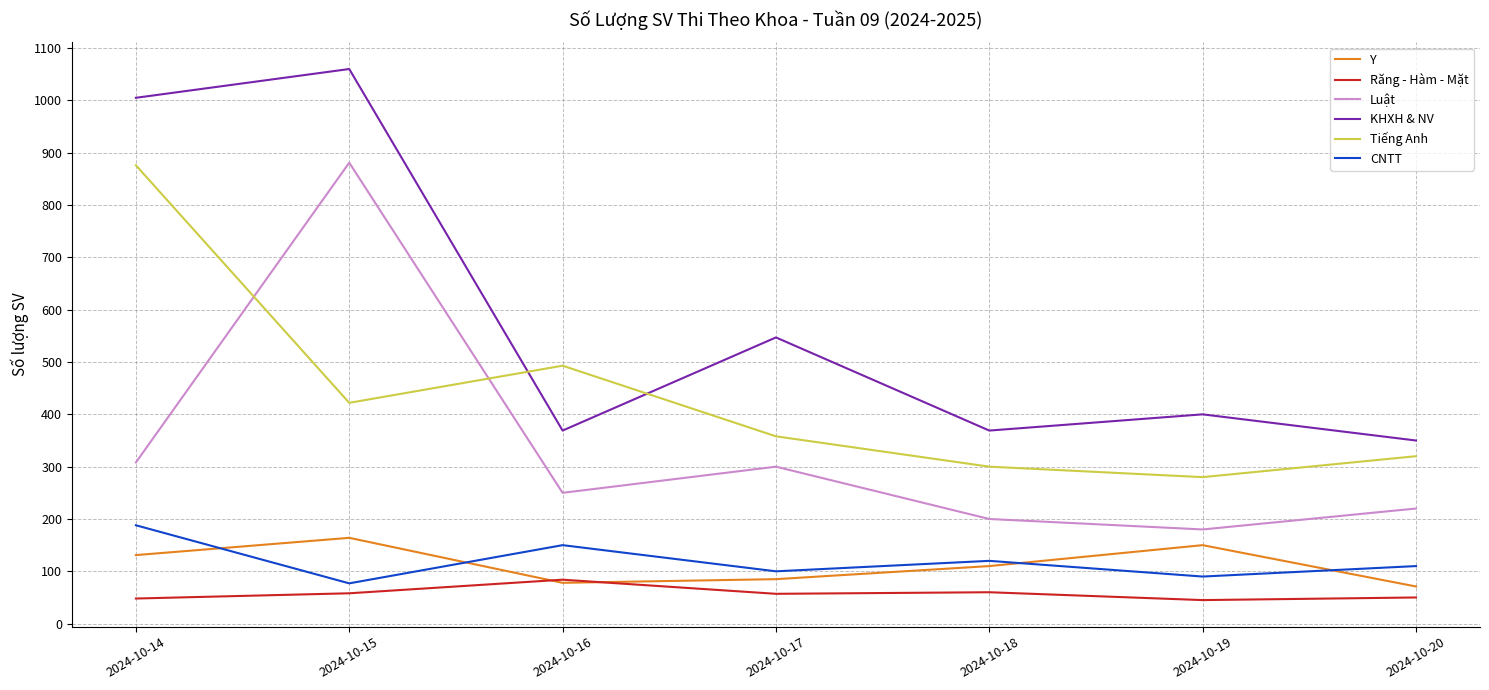

What is the minimum value shown in the chart?

45